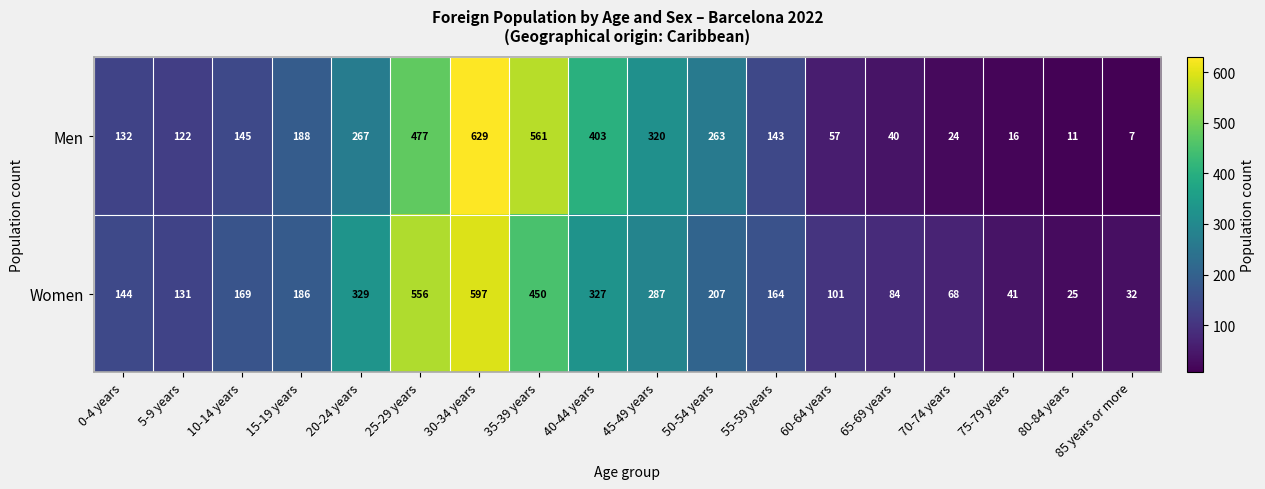

Which series changed the most between 50-54 years and 60-64 years?

Men